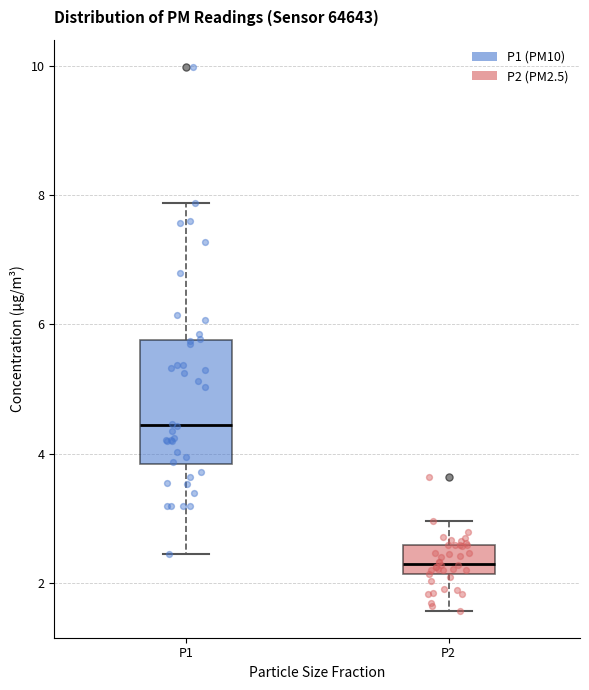

Which box has the lowest median line?

P2